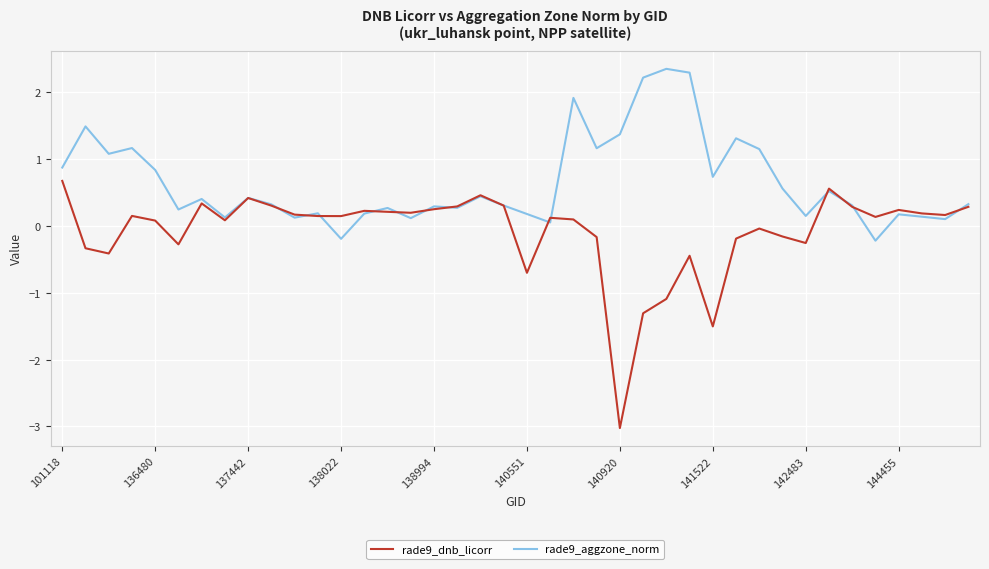

What is the difference between the maximum and second lowest values in the rade9_aggzone_norm series?

2.5